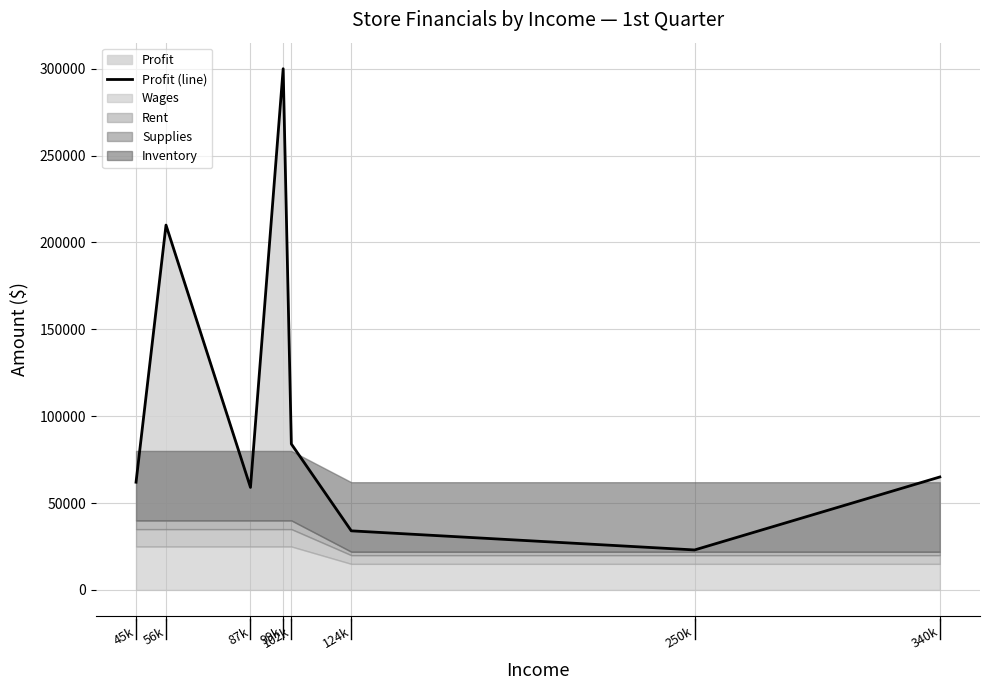

True or false: the data shows 91155 at 99k.

False